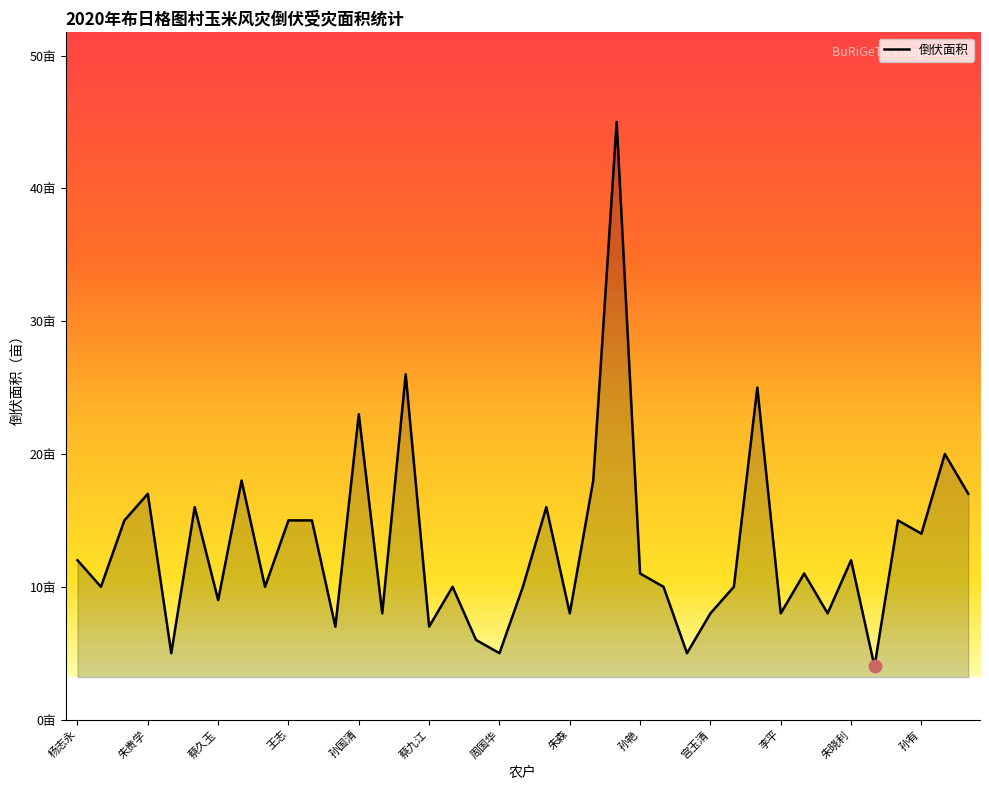

Does the chart have visible grid lines?

No